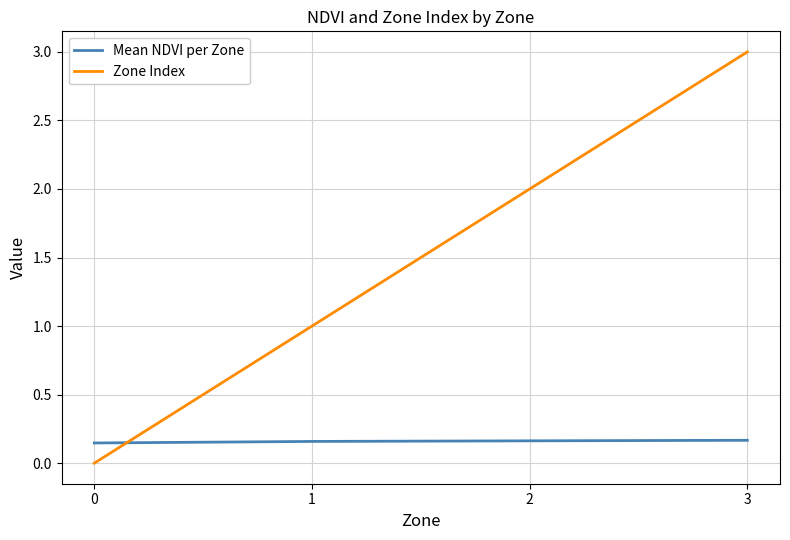

List the series in order of their overall mean, highest first.

Zone Index, Mean NDVI per Zone